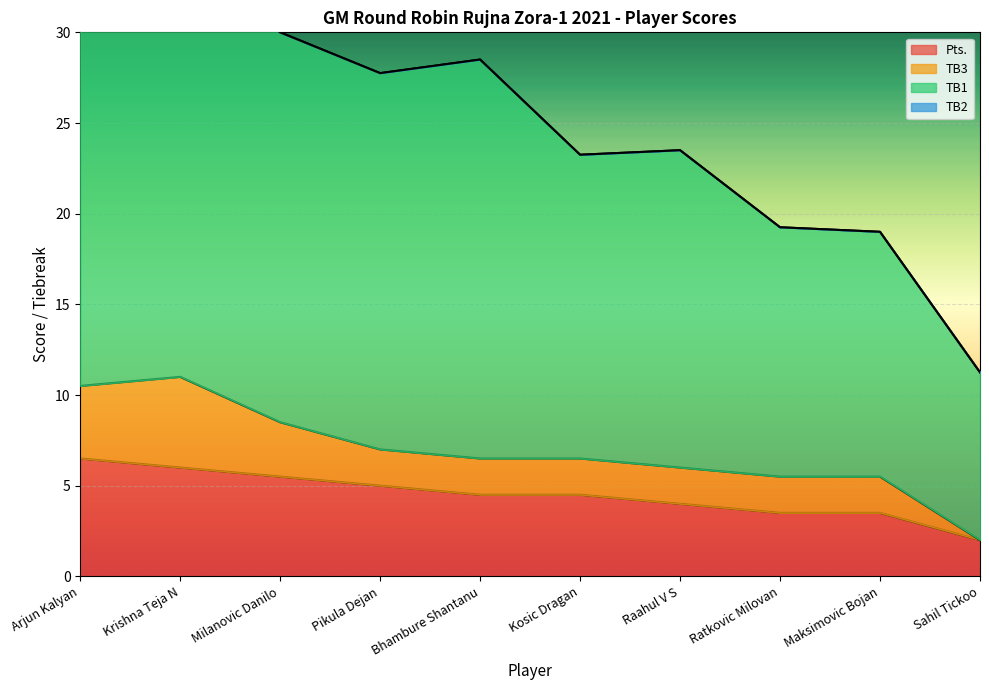

True or false: Pts. has a value of 3.5 at Maksimovic Bojan.

True